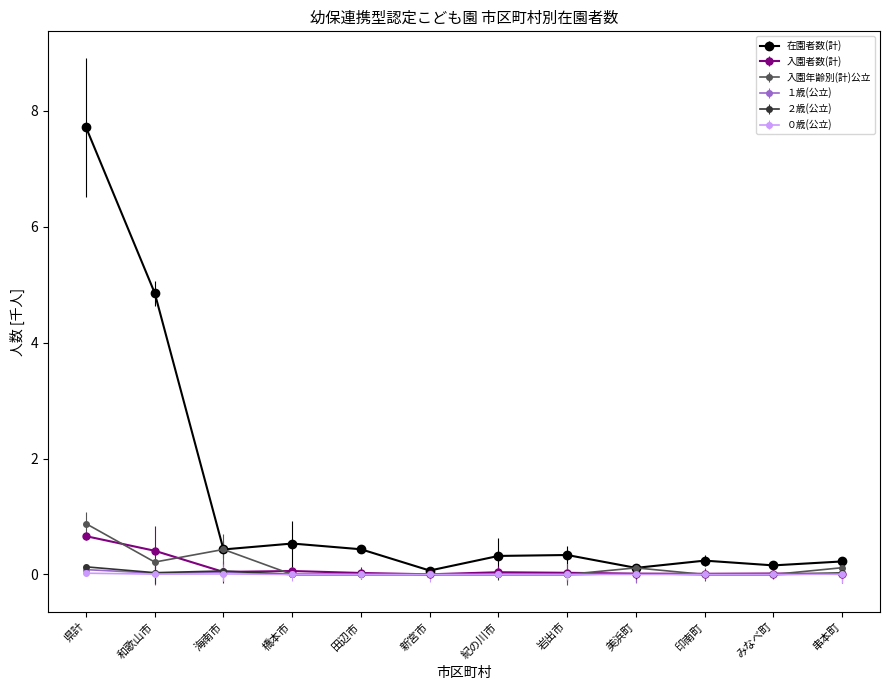

What is the average value of the 入園者数(計) series?

0.1